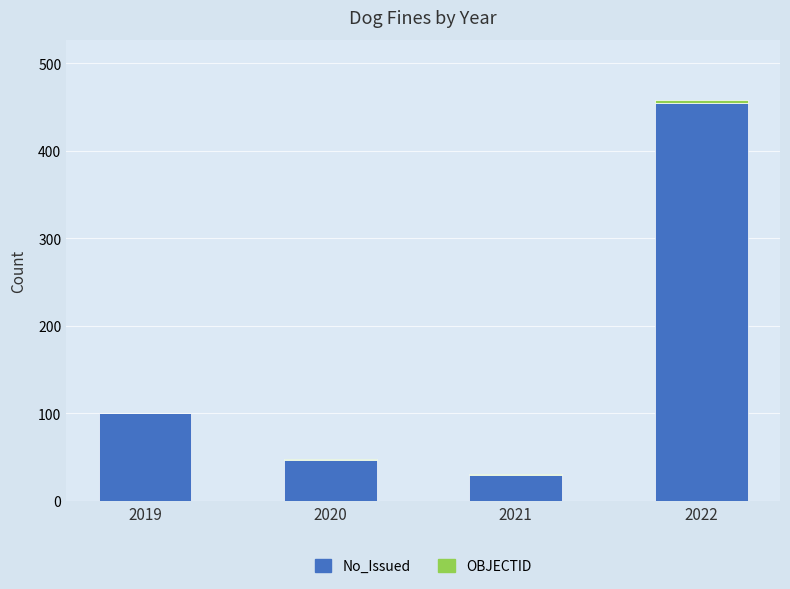

Are the bars horizontal?

No